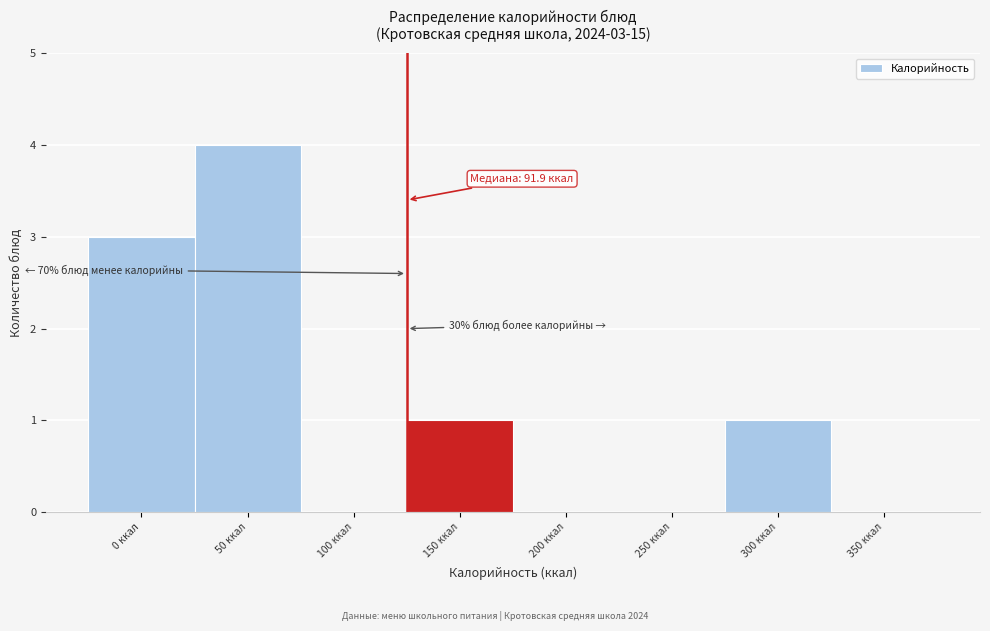

Reading left to right, transcribe all the data shown in this chart.

0 ккал=3	50 ккал=4	100 ккал=0	150 ккал=1	200 ккал=0	250 ккал=0	300 ккал=1	350 ккал=0